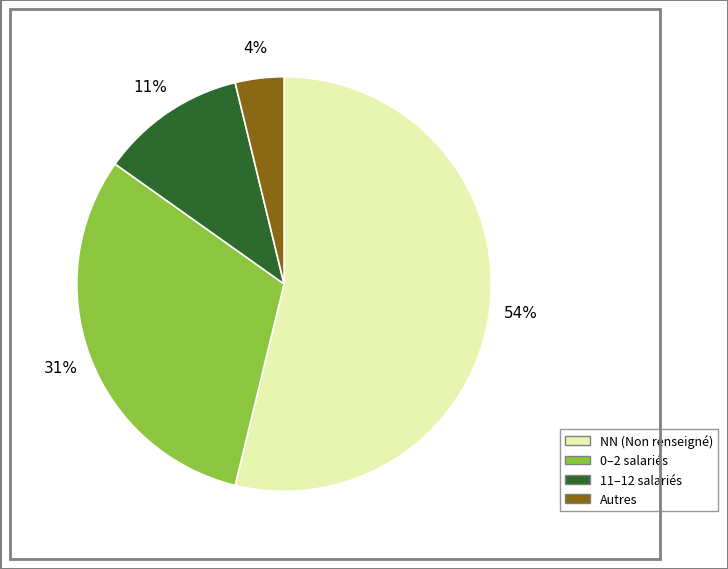

To the nearest percent, what is the difference between the largest and smallest slice percentages?

50%